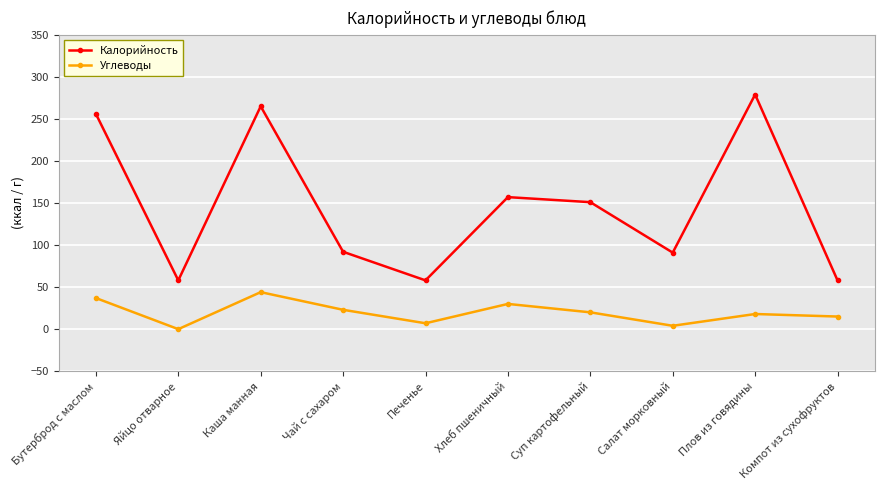

What is the label of the 6th point from the right?

Печенье